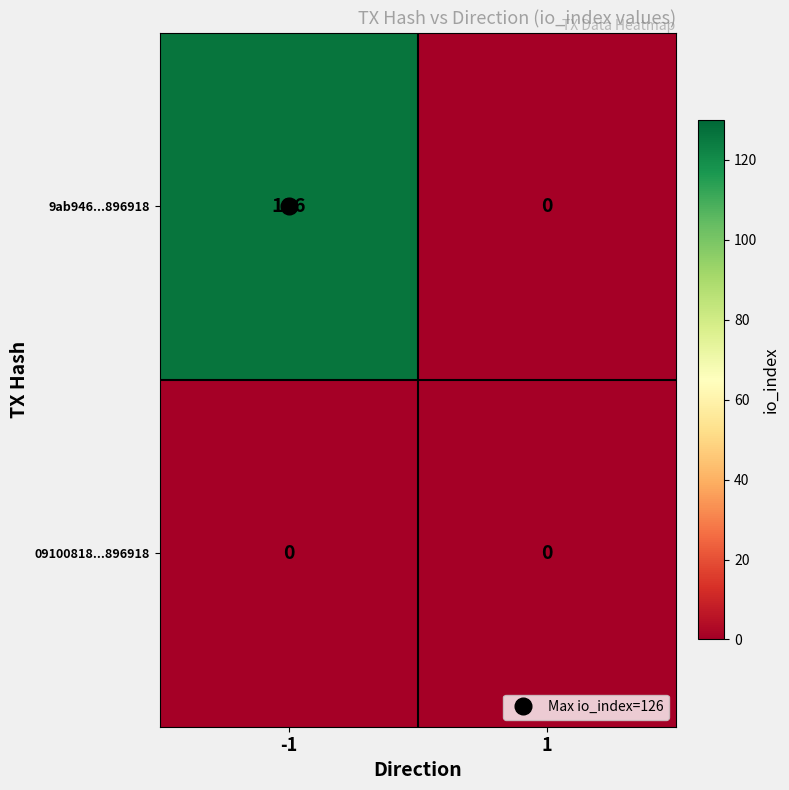

Which series changed the most between -1 and 1?

9ab946...896918